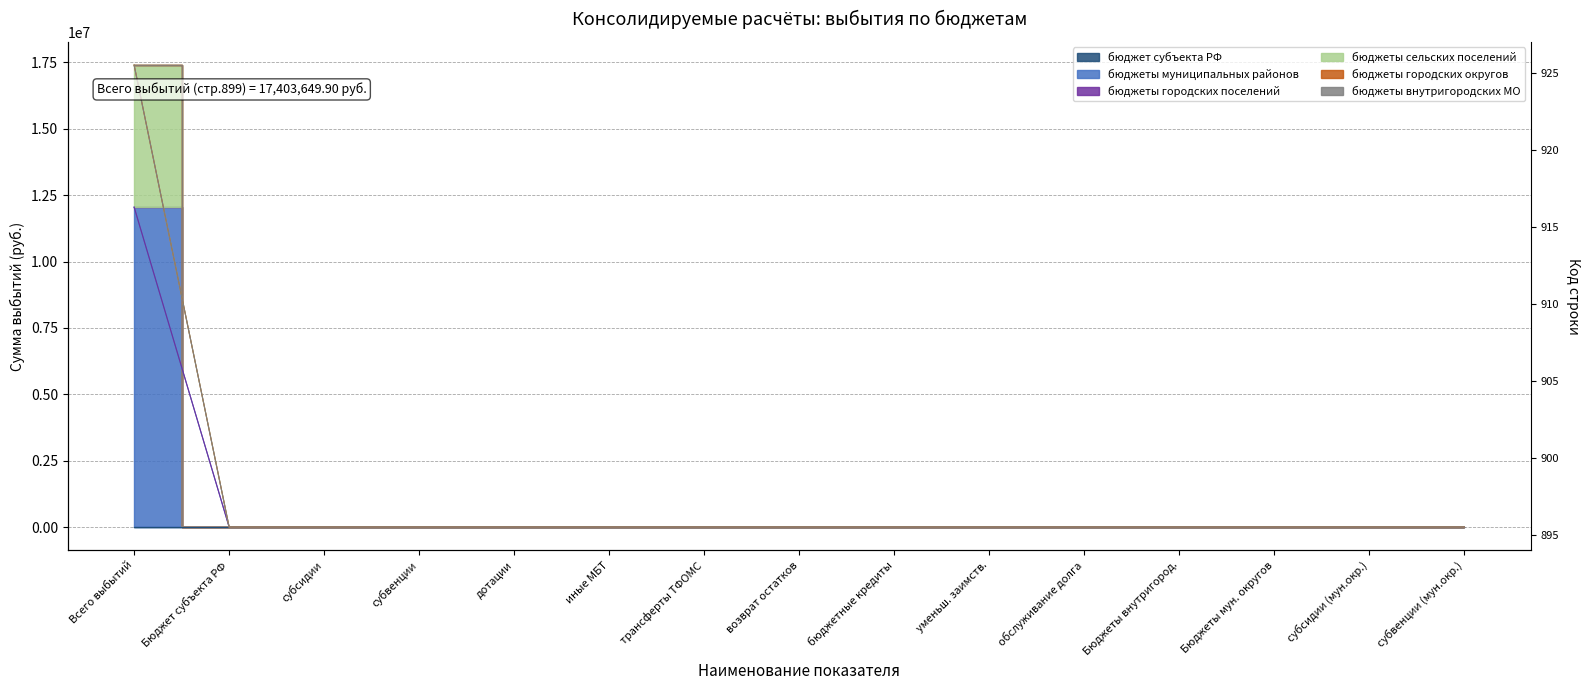

Between иные МБТ and Бюджеты внутригород., which series saw the biggest shift?

бюджеты муниципальных районов